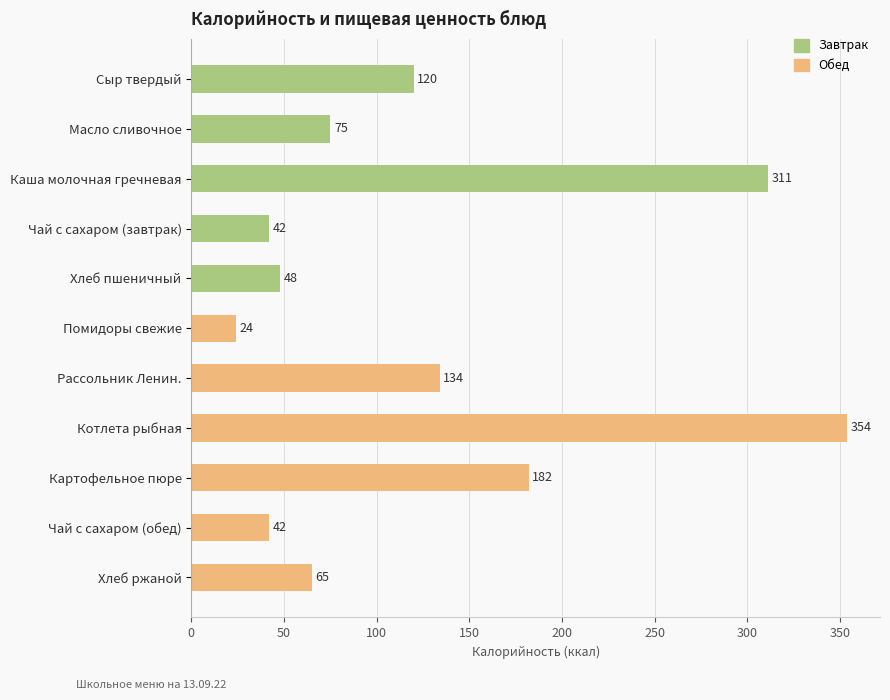

What is the greatest value displayed?

354